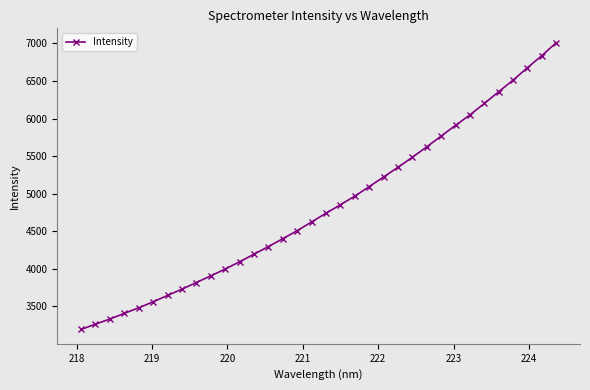

What is the maximum value shown in the chart?

7008.8